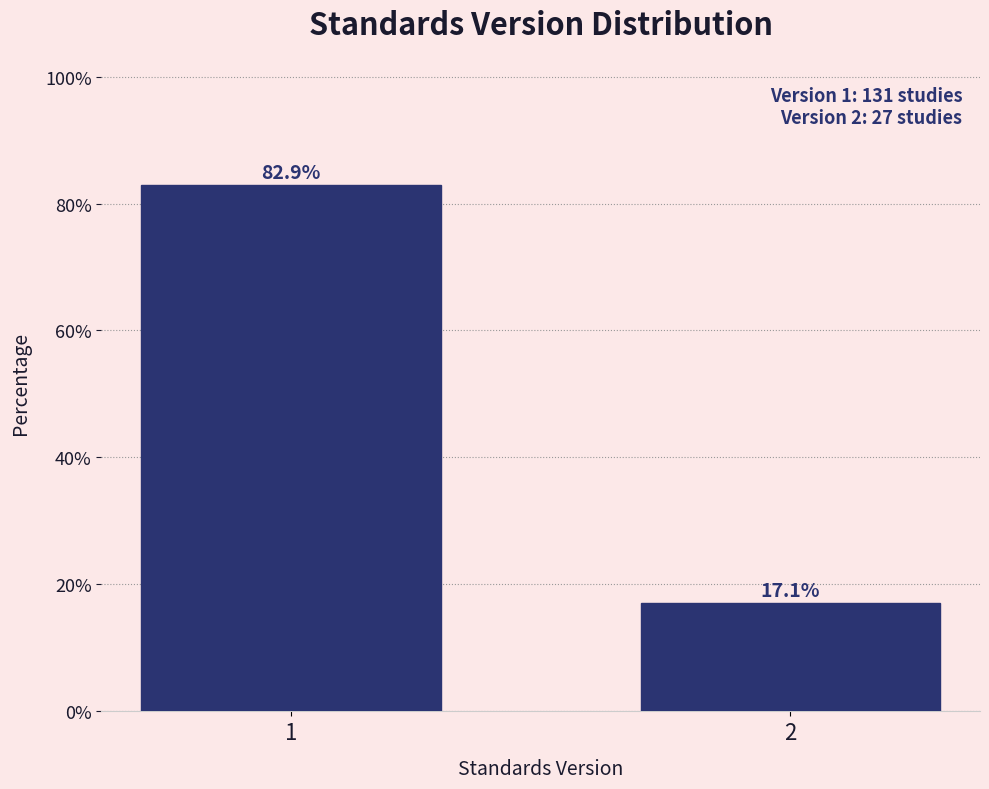

Reading left to right, extract all data points from this chart.

82.9	17.1